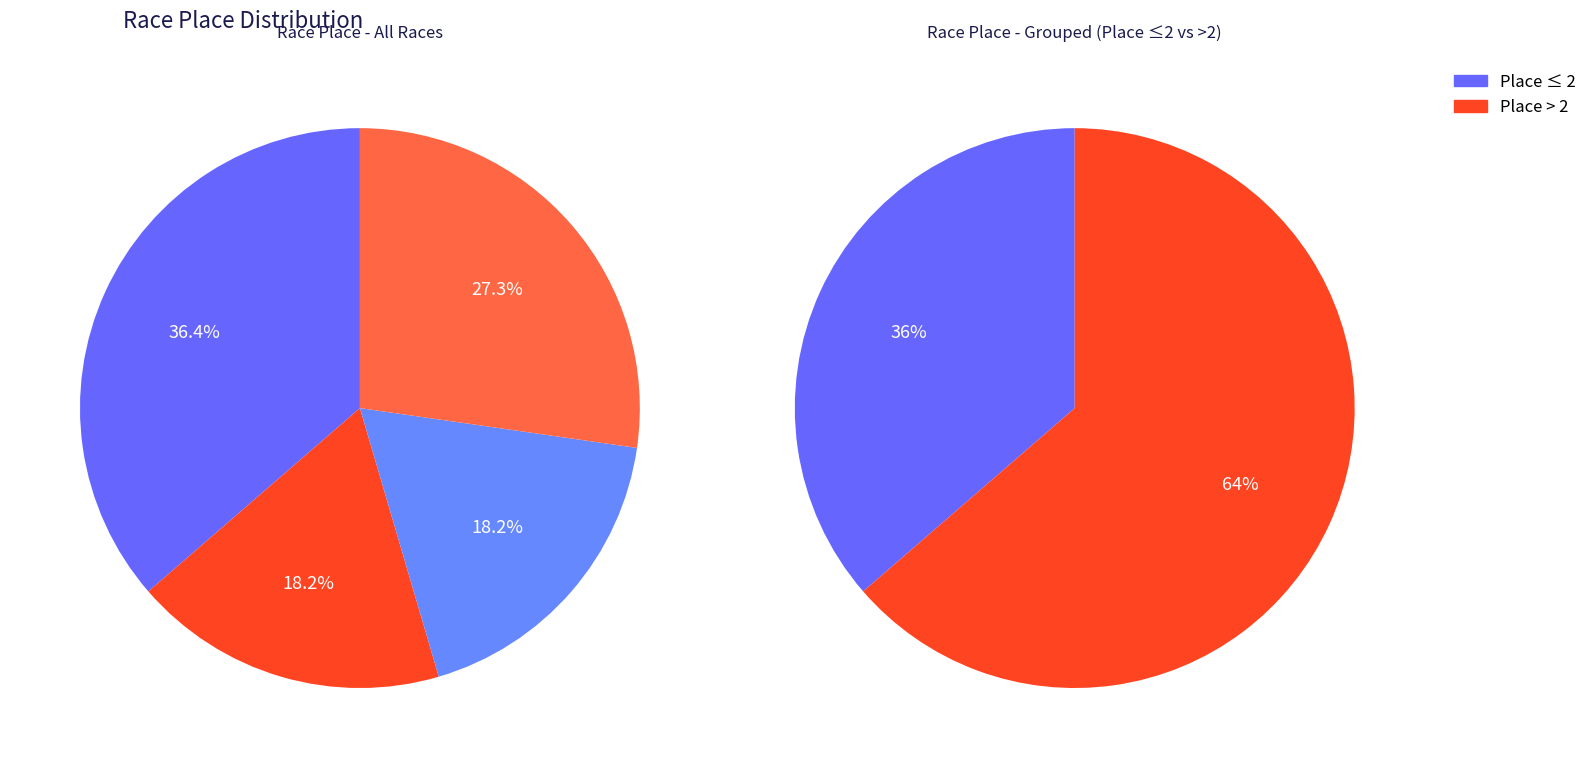

Is Devils Night the majority of the pie?

No